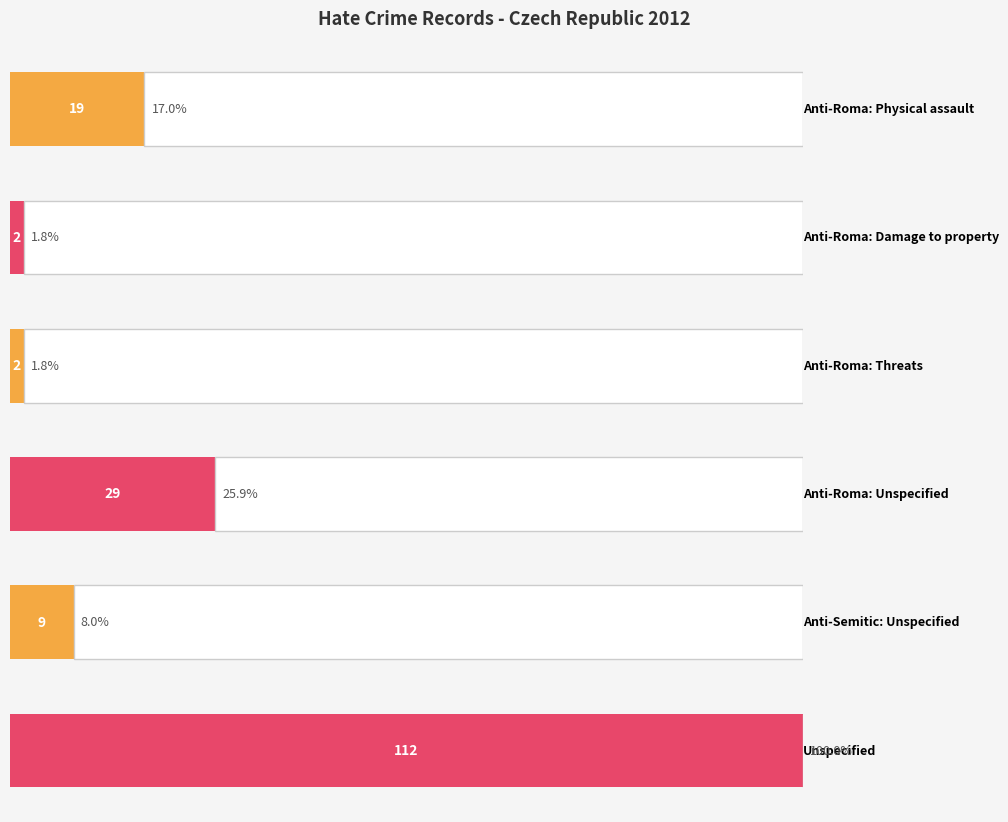

How many bars are there in total?

6